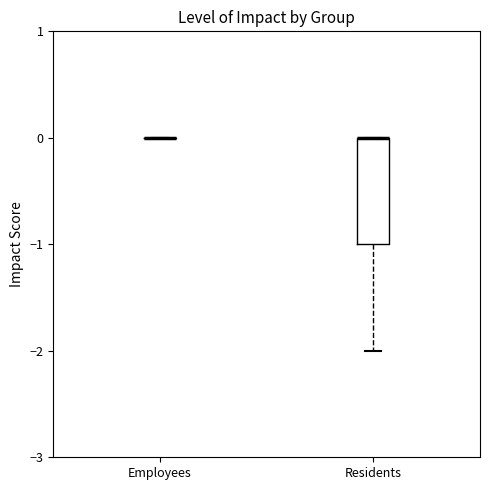

Reading left to right, read every box against the y-axis: the position of its median line, the range the box covers, and the ends of its whiskers. The values are not printed on the chart, so give them approximately, as read against the axis.

Employees: box collapsed to a line at 0, whiskers 0 to 0
Residents: median 0 (drawn on the box's upper edge), box -1 to 0, whiskers -2 to 0